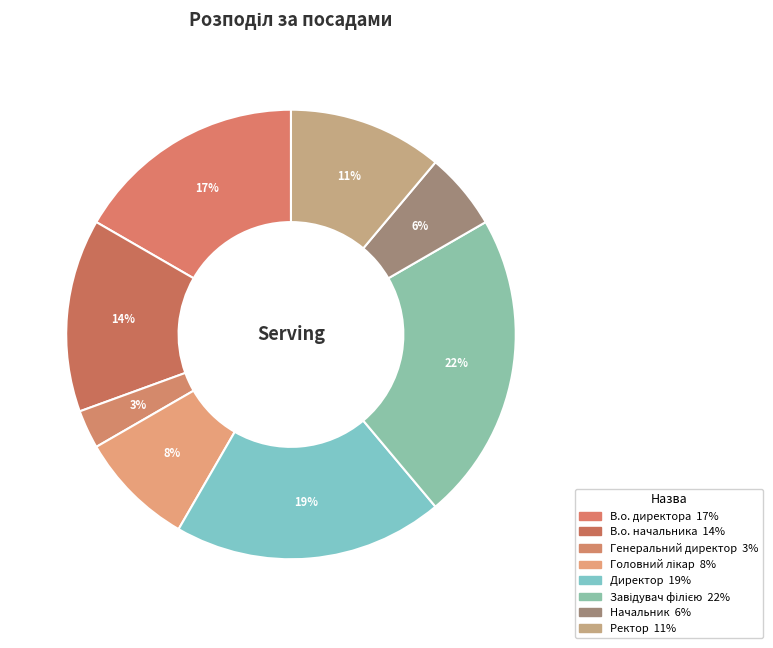

Which slice is the smallest?

Генеральний директор